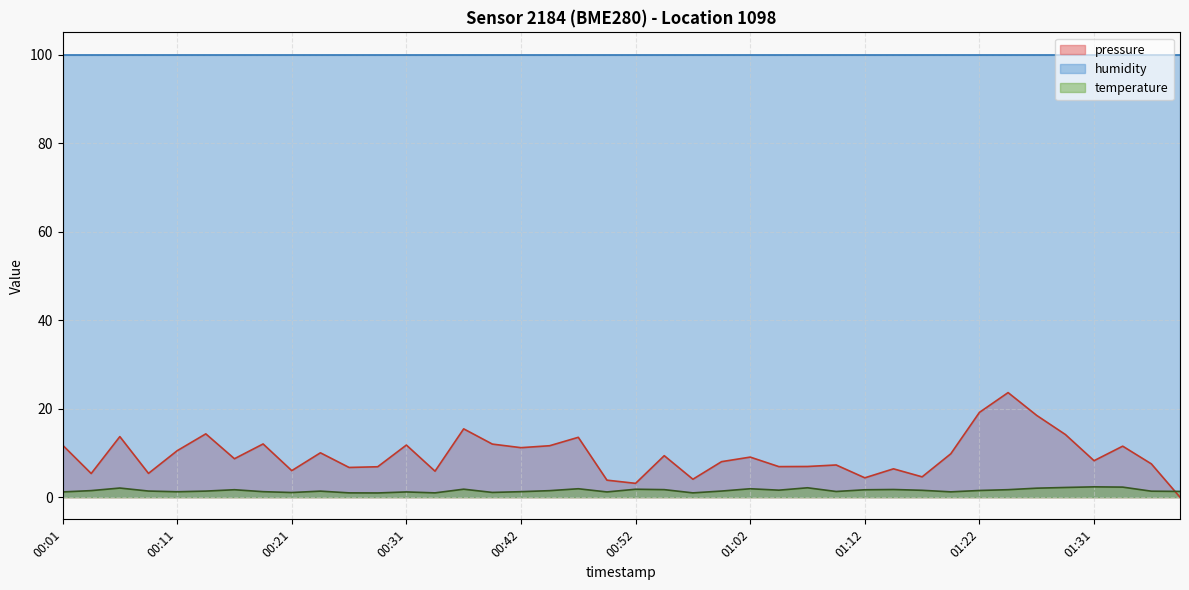

What is the maximum value shown in the chart?

100.0